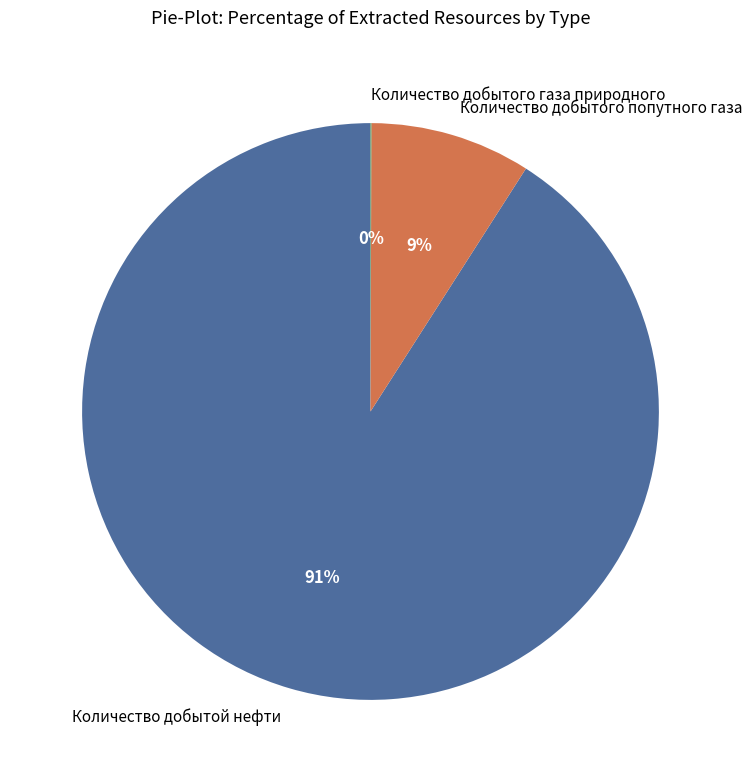

To the nearest percent, what percentage of the pie is Количество добытой нефти?

91%